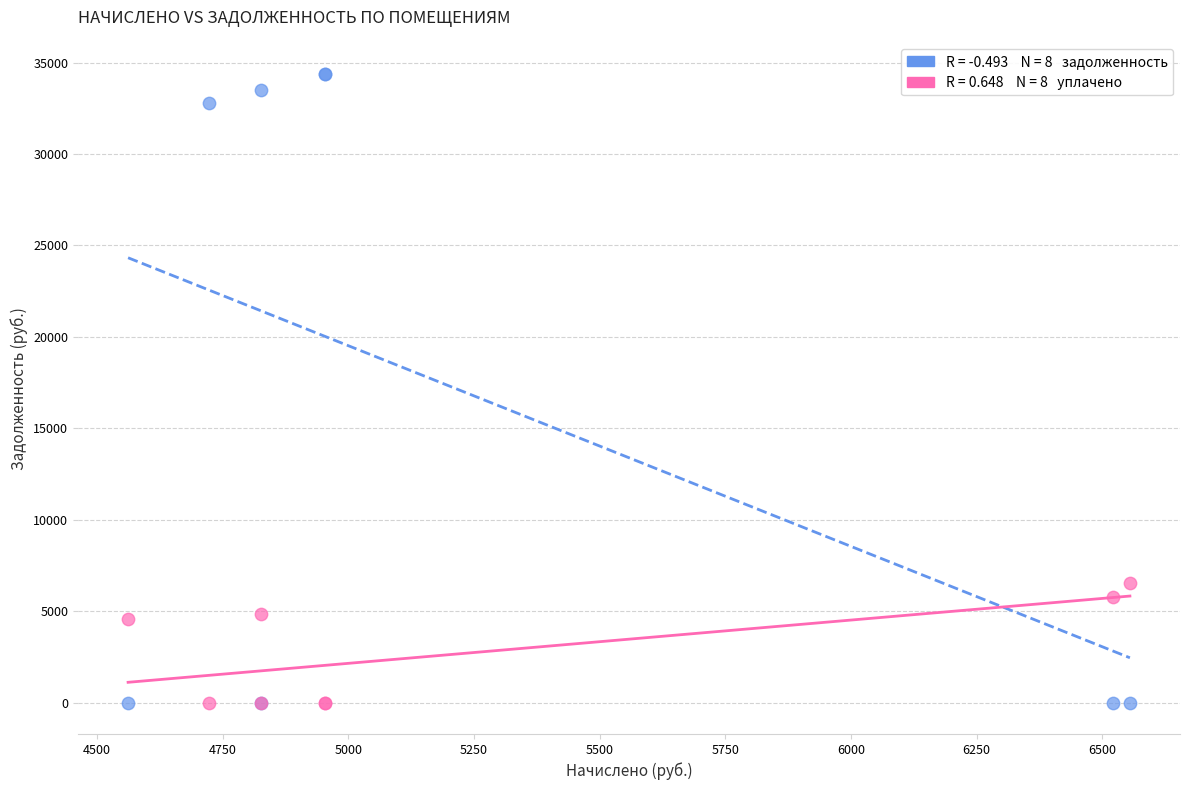

Across all series, what Y value is closest to 17191?

6554.9